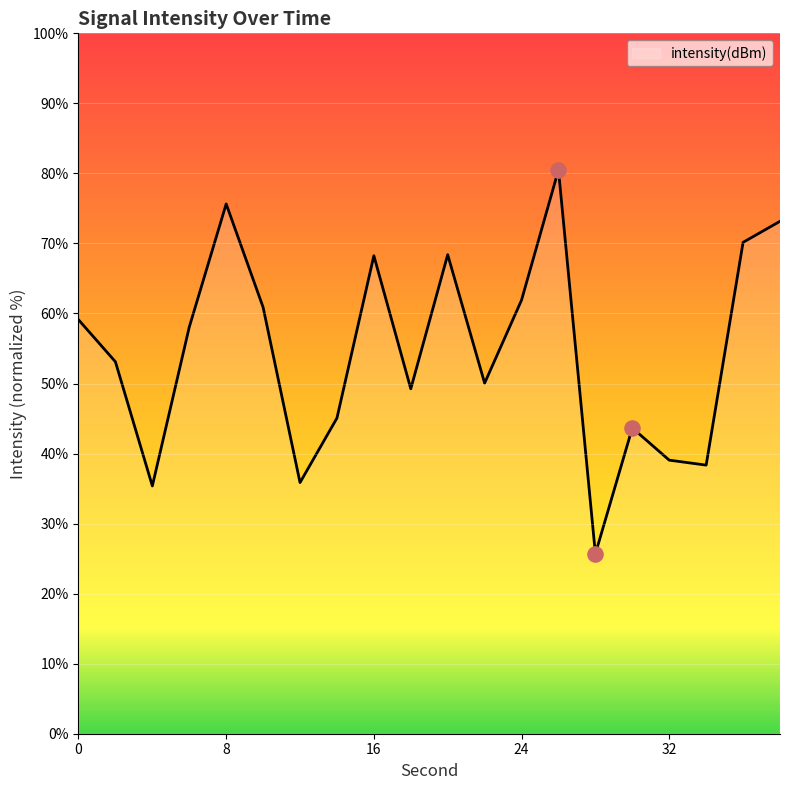

What is the minimum value shown in the chart?

25.7